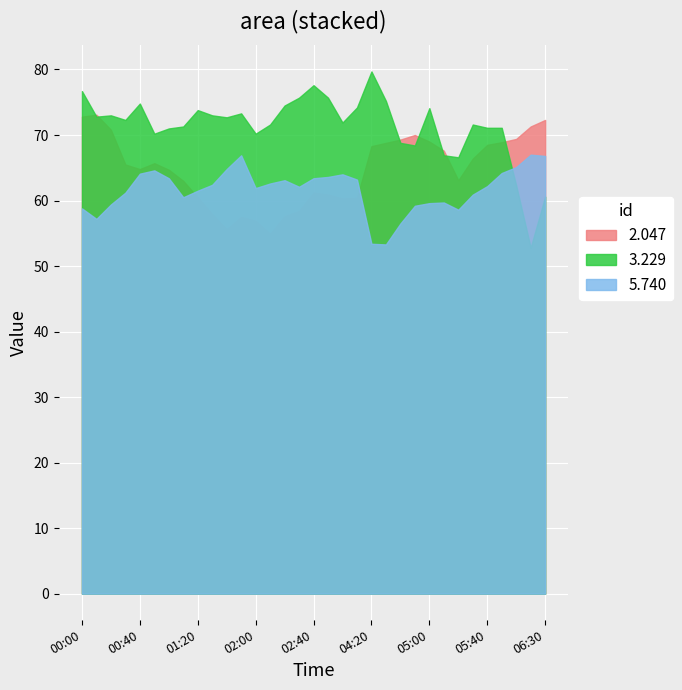

What is the difference between the highest and lowest values at 00:00?

17.9